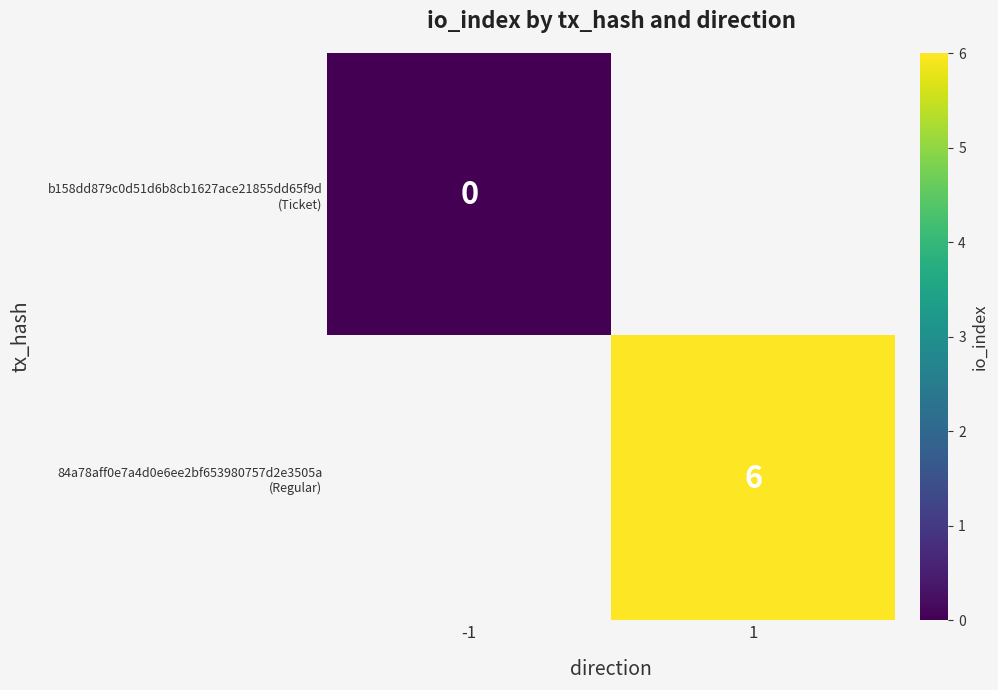

The value of 84a78aff0e7a4d0e6ee2bf653980757d2e3505a (Regular) at 1 is 6.0. True or false?

True